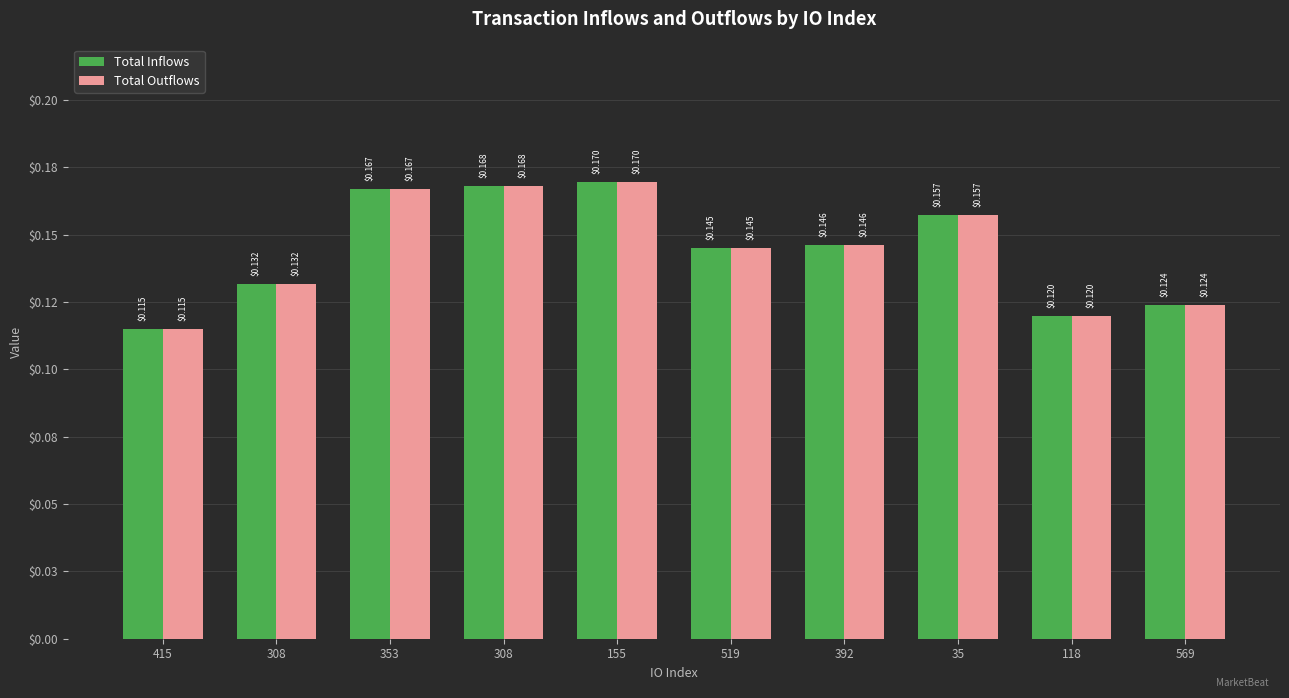

Does the chart contain any negative values?

No